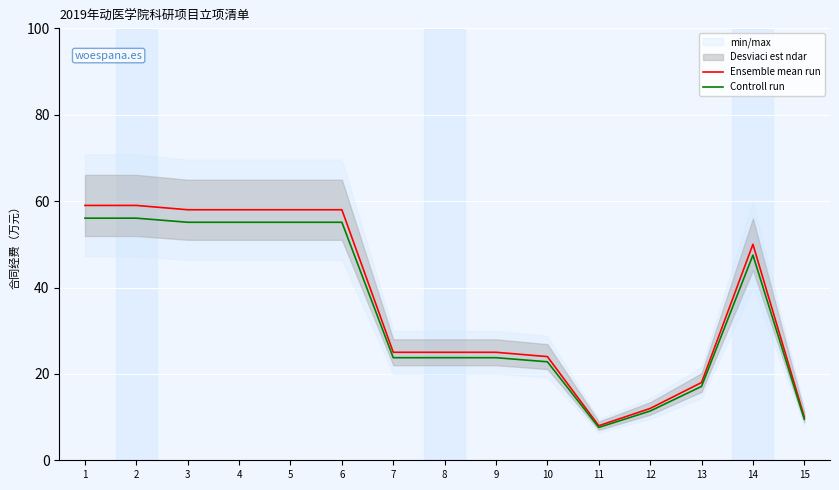

How many interior local peaks does the Ensemble mean run series have?

1